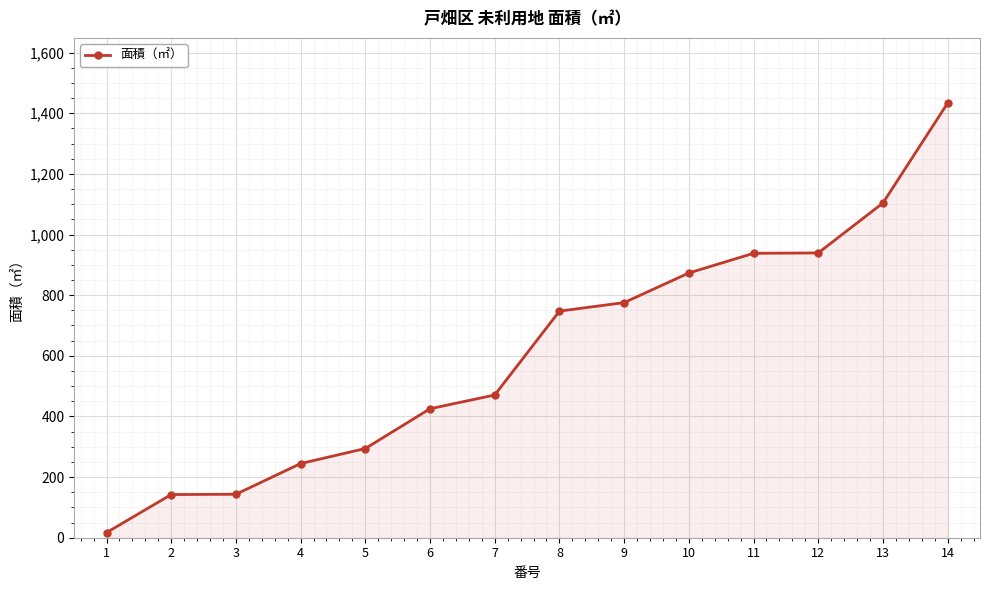

Count the number of categories in the chart.

14